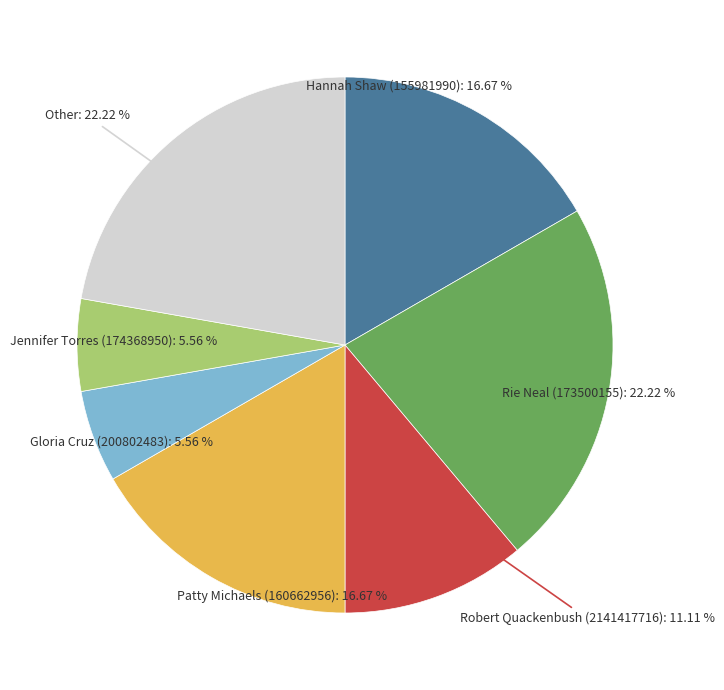

How many segments does this pie chart have?

7